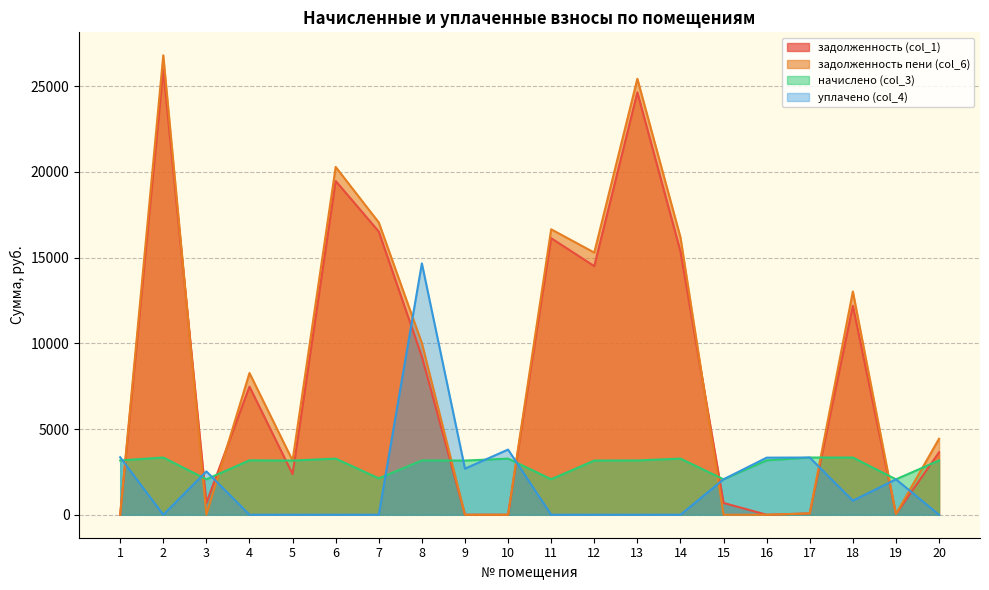

Reading left to right, what are all the values shown in this chart?

задолженность (col_1): 1=0.0	2=25972.2	3=689.1	4=7474.3	5=2371.0	6=19474.8	7=16522.9	8=9221.9	9=0.0	10=0.0	11=16136.0	12=14506.2	13=24645.9	14=15363.3	15=689.1	16=0.0	17=78.6	18=12191.2	19=45.2	20=3642.9
задолженность пени (col_6): 1=0.0	2=26806.9	3=0.0	4=8268.2	5=3161.3	6=20293.6	7=17053.9	8=10014.0	9=0.0	10=0.0	11=16654.6	12=15296.5	13=25438.0	14=16182.1	15=0.0	16=0.0	17=78.6	18=13025.9	19=45.2	20=4435.0
начислено (col_3): 1=3168.4	2=3338.9	3=2067.2	4=3175.4	5=3161.3	6=3274.9	7=2124.1	8=3168.4	9=3161.3	10=3274.9	11=2074.3	12=3161.3	13=3168.4	14=3274.9	15=2067.2	16=3175.4	17=3338.9	18=3338.9	19=2067.2	20=3168.4
уплачено (col_4): 1=3355.9	2=0.0	3=2528.3	4=0.0	5=0.0	6=0.0	7=0.0	8=14666.6	9=2689.7	10=3802.2	11=0.0	12=0.0	13=0.0	14=0.0	15=2068.4	16=3332.0	17=3338.9	18=821.0	19=2067.3	20=0.0